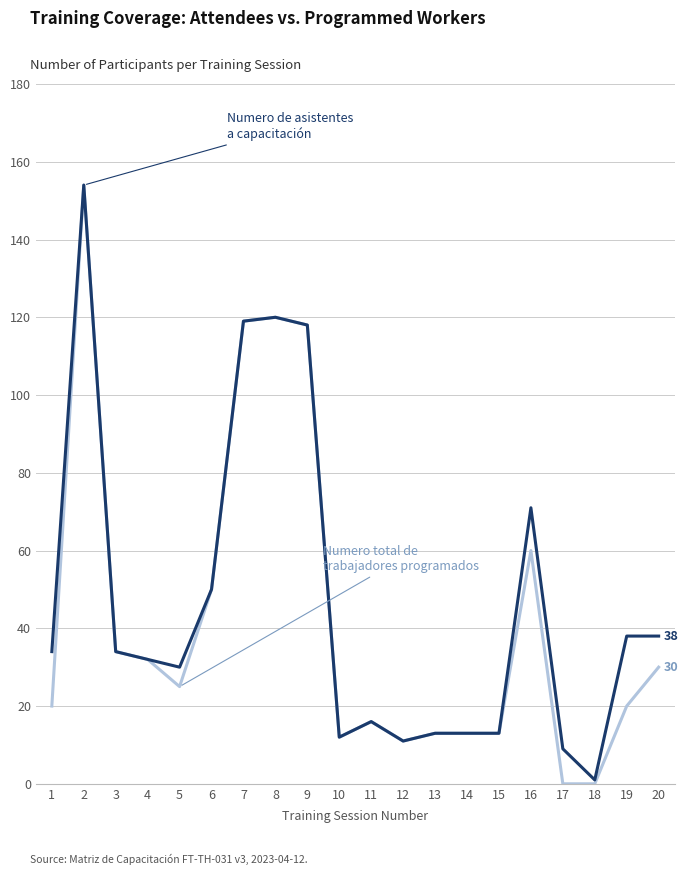

What is the maximum value shown in the chart?

154